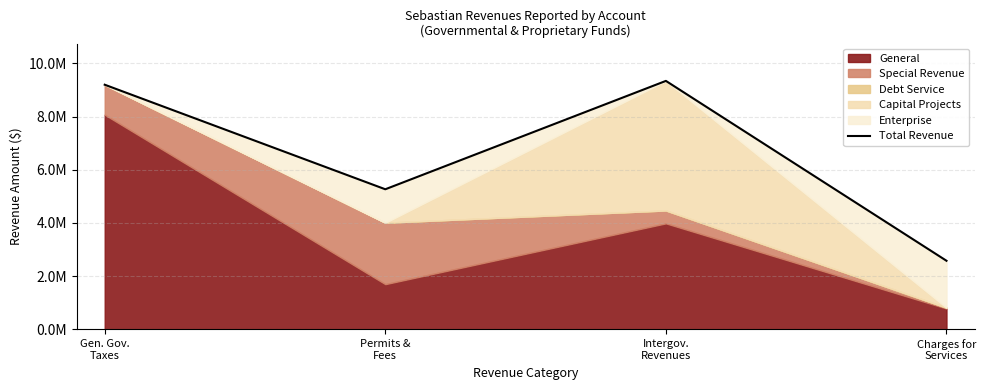

At which category does the data reach its first local peak?

Intergov.
Revenues